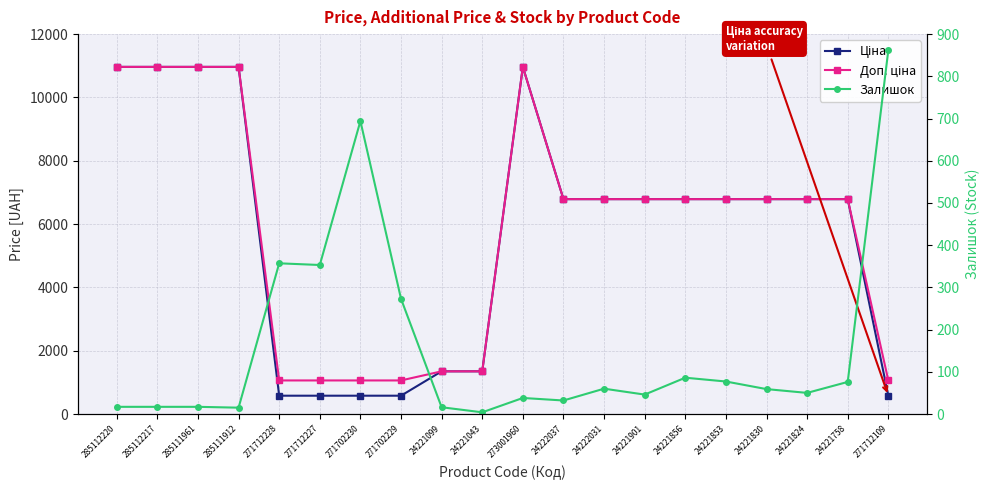

What is the lowest value of the Ціна series?

578.1